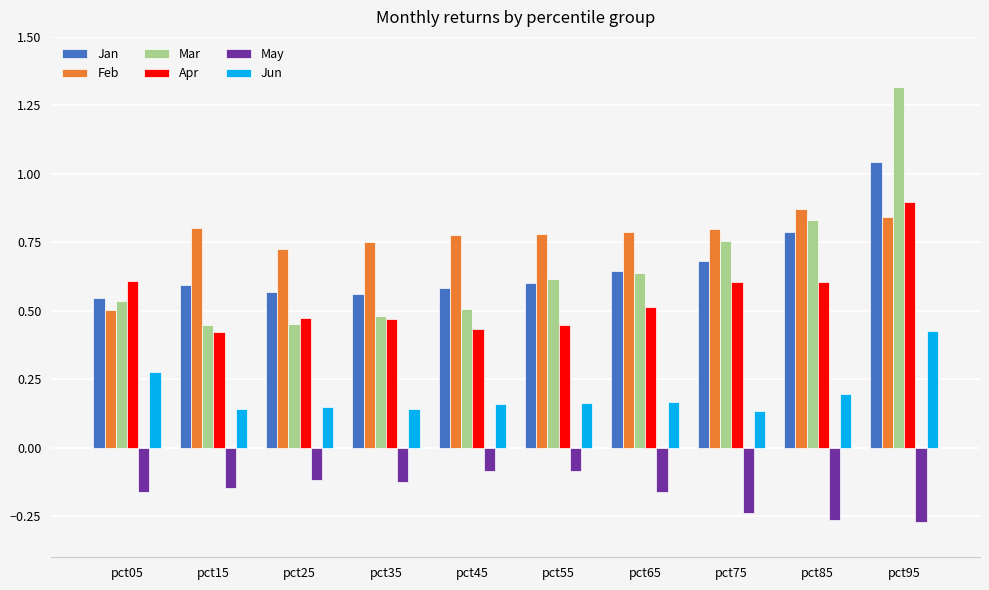

Is it true that Jan equals 0.6 at pct35?

True